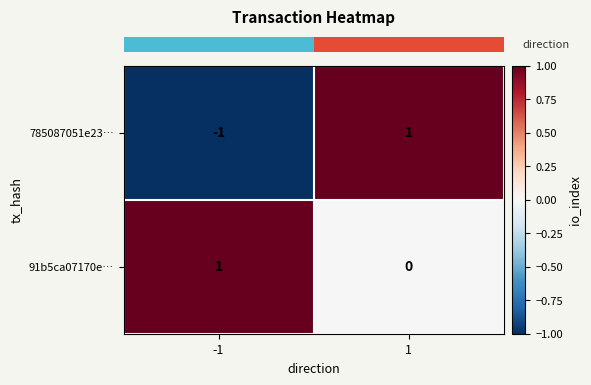

Reading left to right, what are all the values shown in this chart?

785087051e23…: -1	1
91b5ca07170e…: 1	0